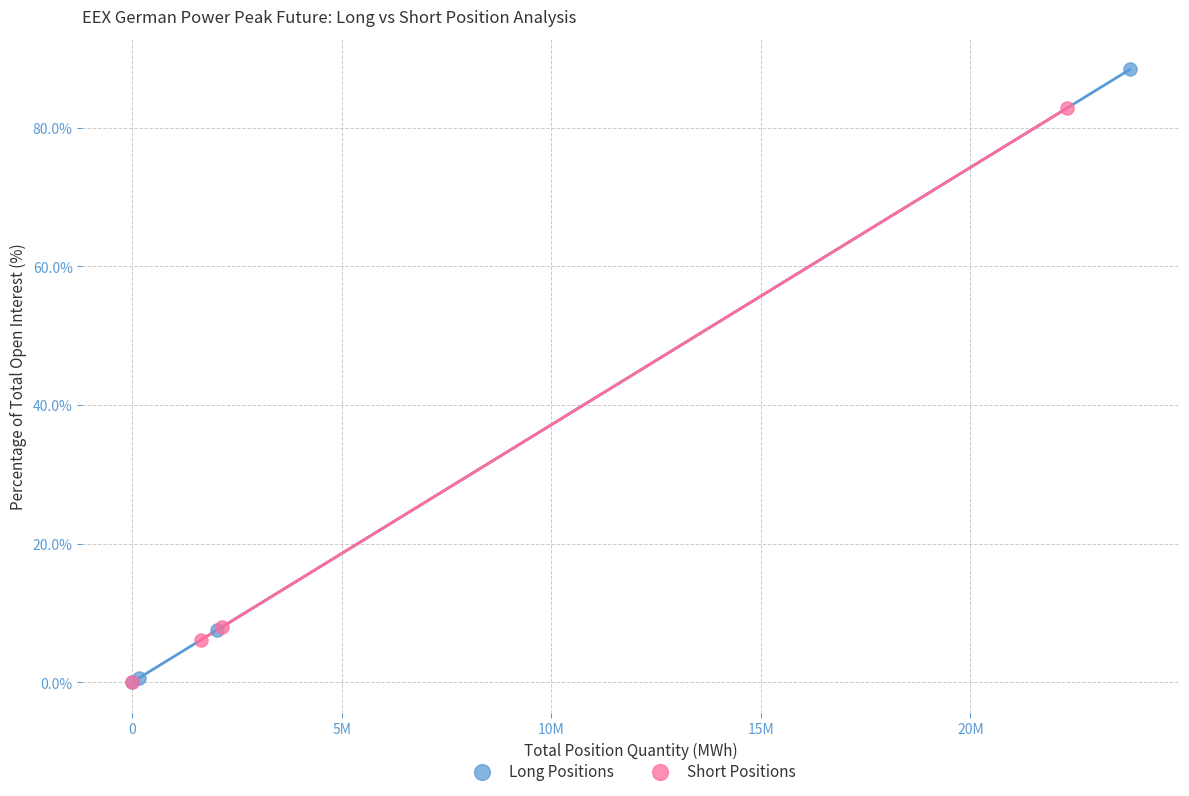

Which series has the largest Y range (max minus min)?

Long Positions